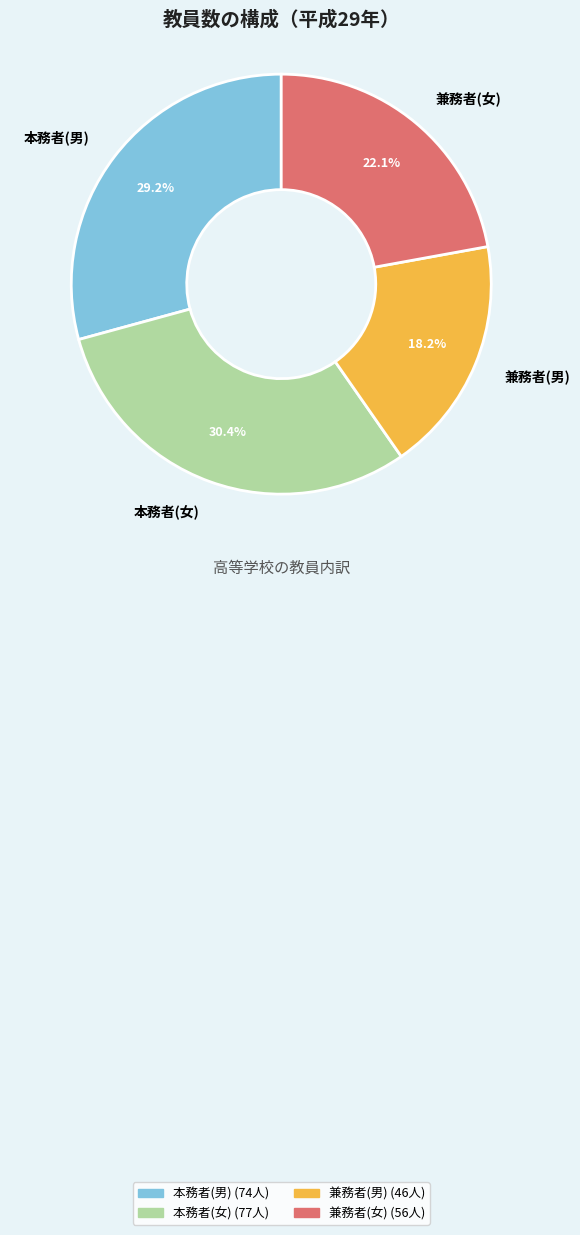

To the nearest percent, what is the difference between the largest and smallest slice percentages?

12%